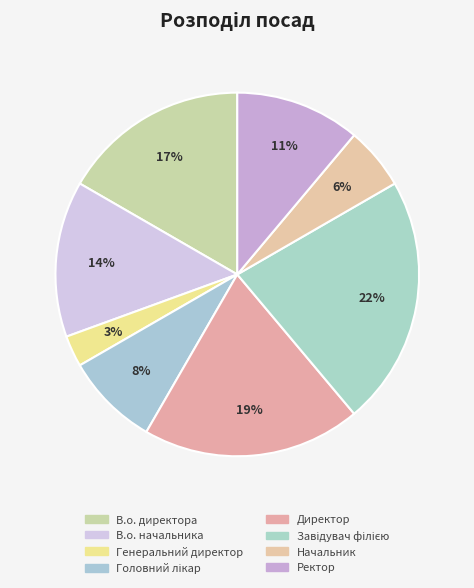

How much of the chart is everything except Завідувач філією?

77.8%